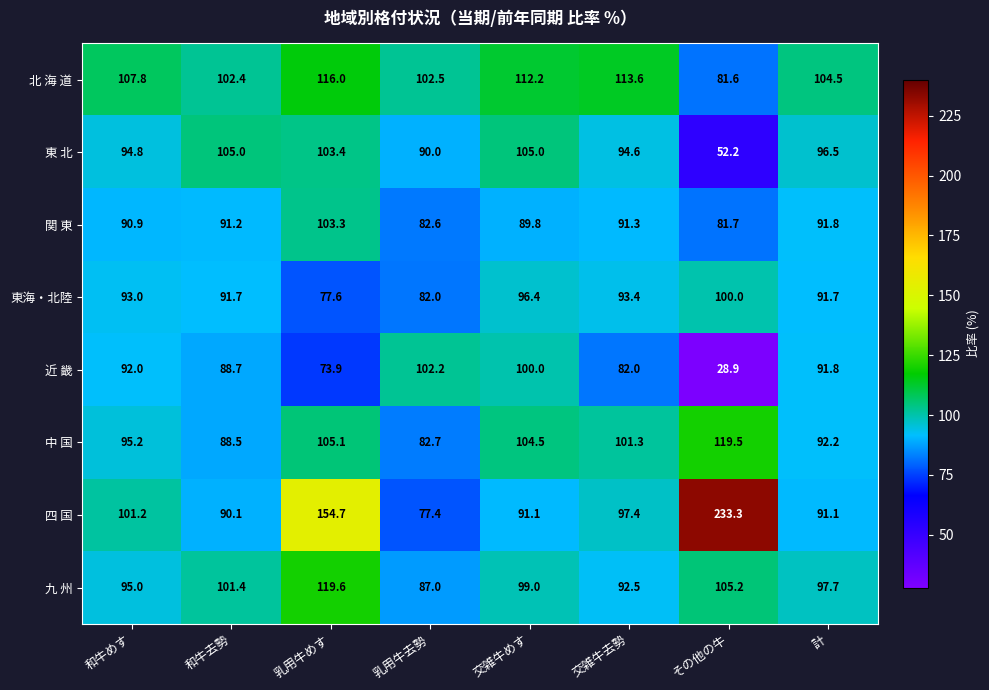

Which category has the highest value across all series?

その他の牛